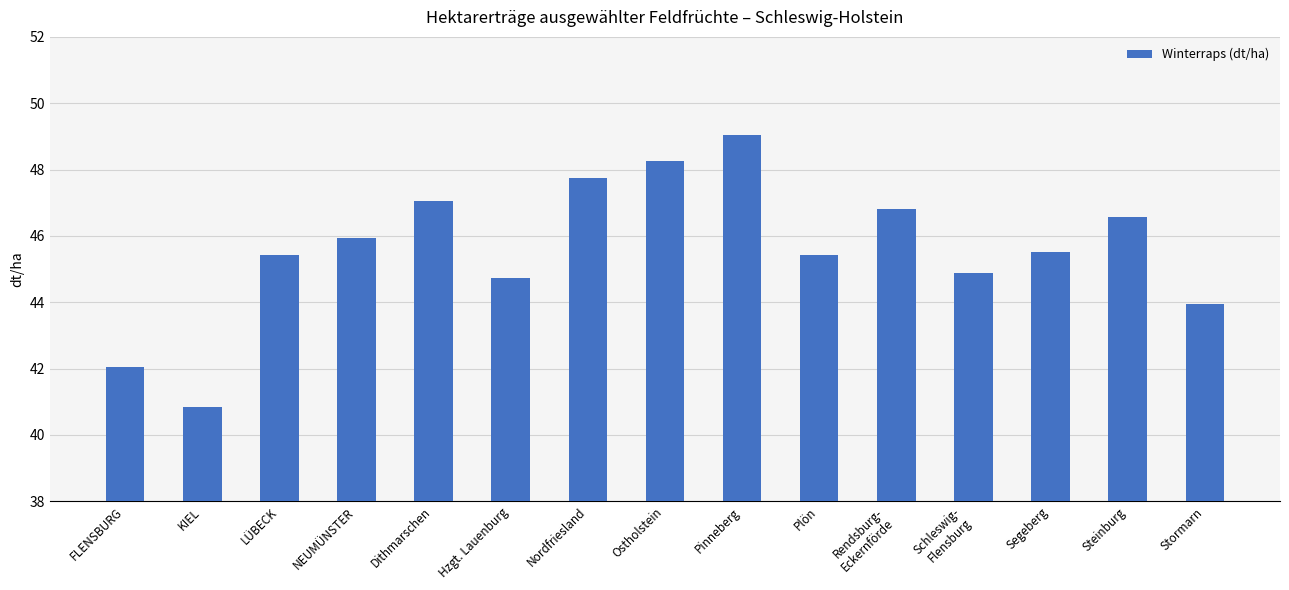

What is the ratio of the value at Plön to the value at Hzgt. Lauenburg?

1.0